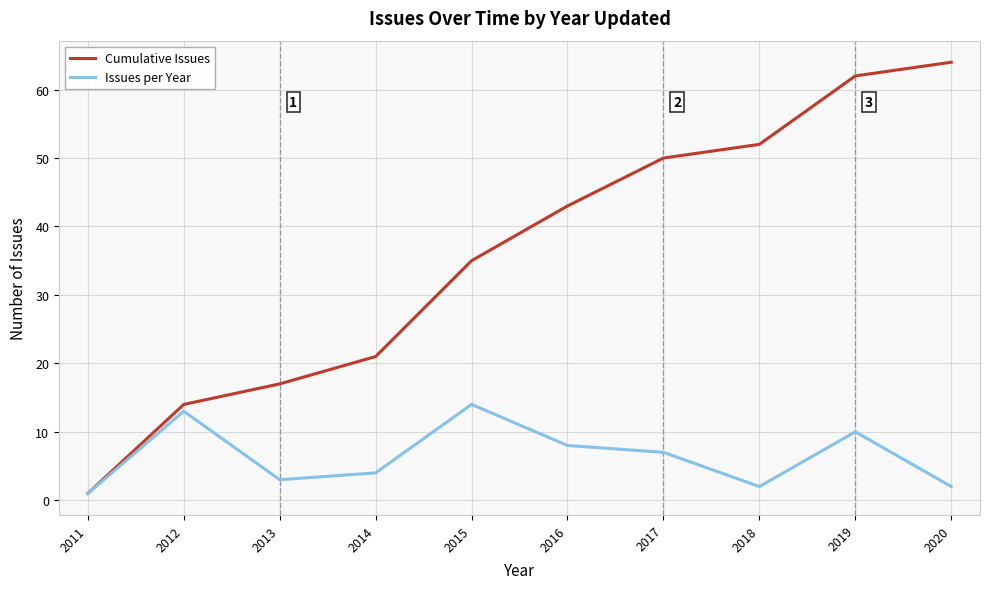

At how many categories does at least one series exceed 10?

9